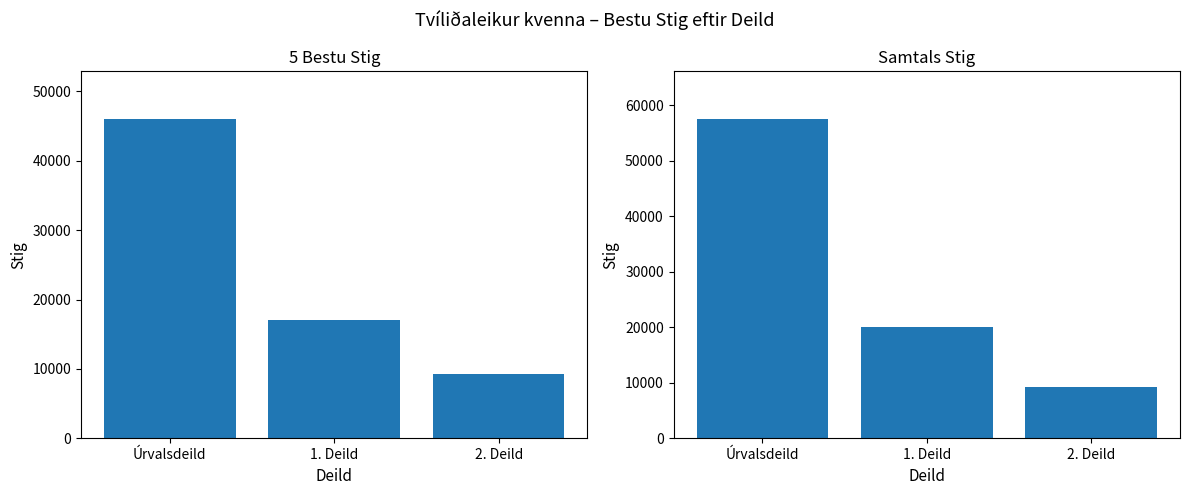

The samt. stig series shows 13230 at Úrvalsdeild. True or false?

False